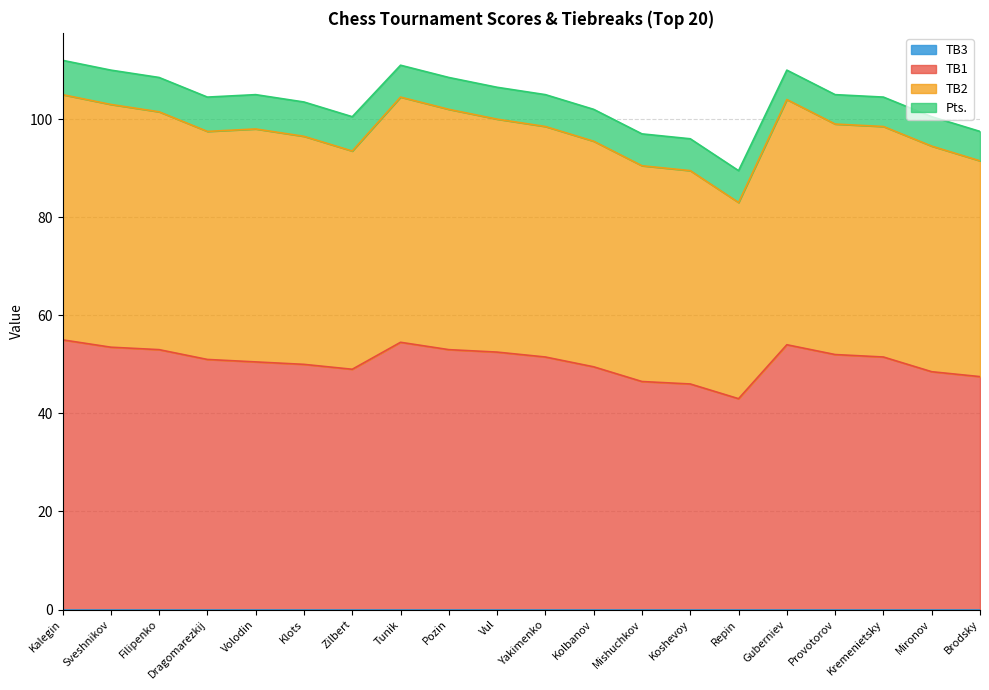

The value of TB1 at Filipenko is 53.0. True or false?

True